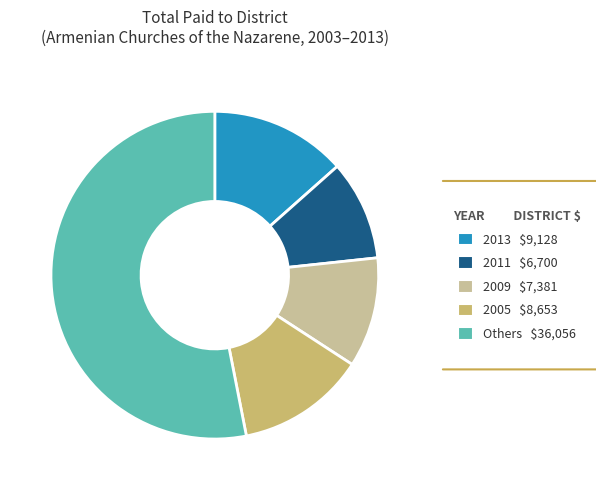

Is it true that 2009 $7,381 is 17% of the pie?

False